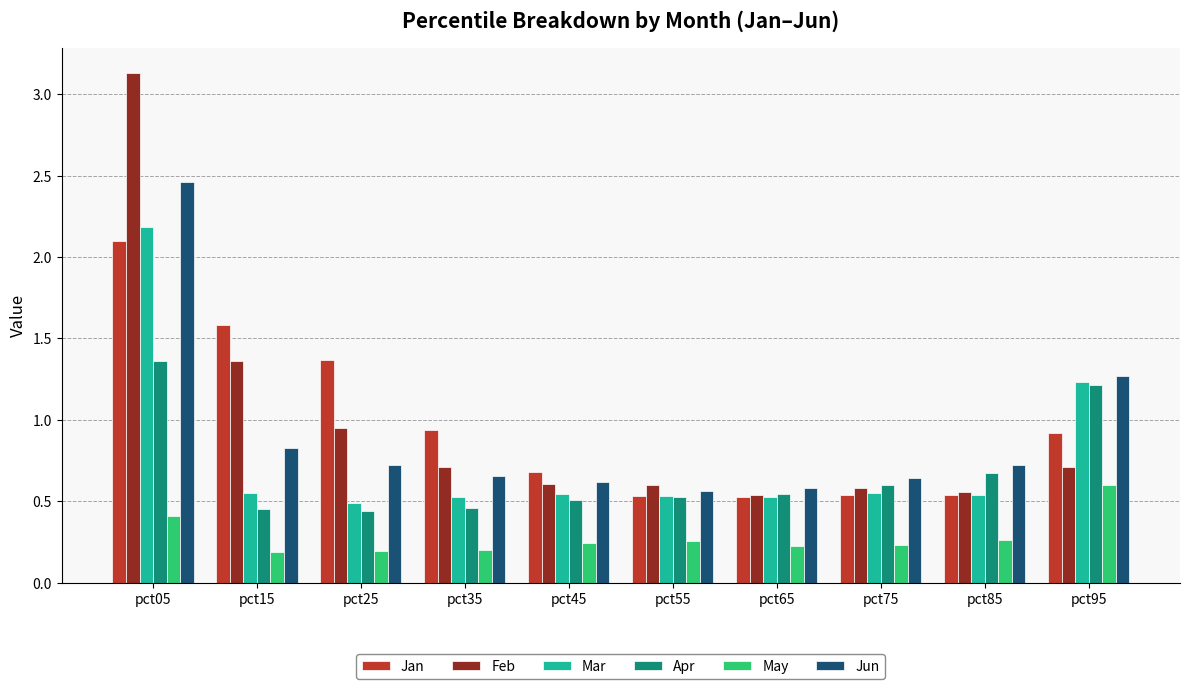

Where is Feb nearest to the value 1?

pct25